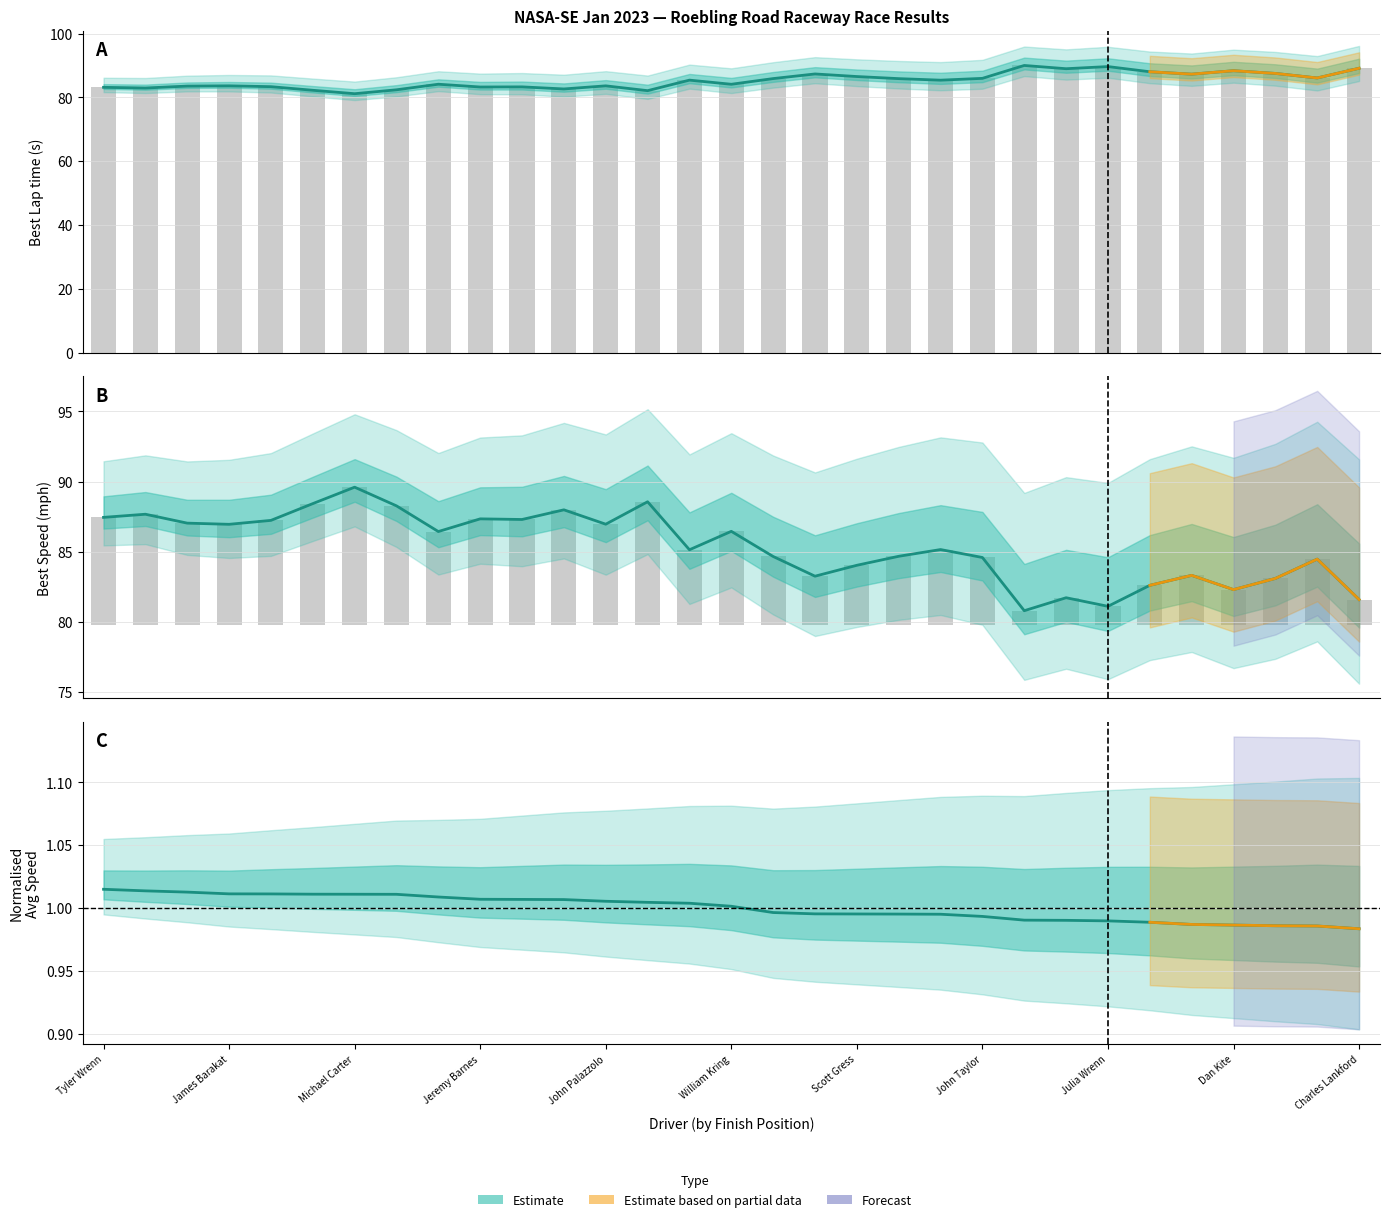

What is the value of the Average Speed bar at the 21st from the left?

1.0